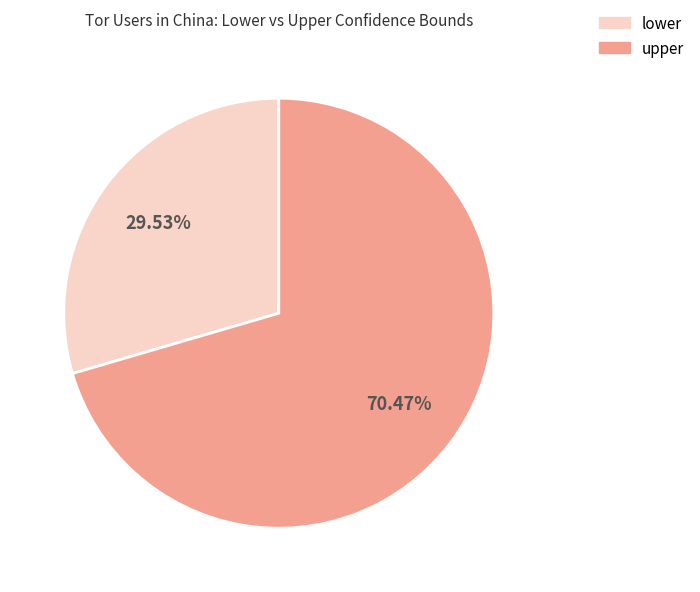

Rank the categories by value from lowest to highest.

lower, upper